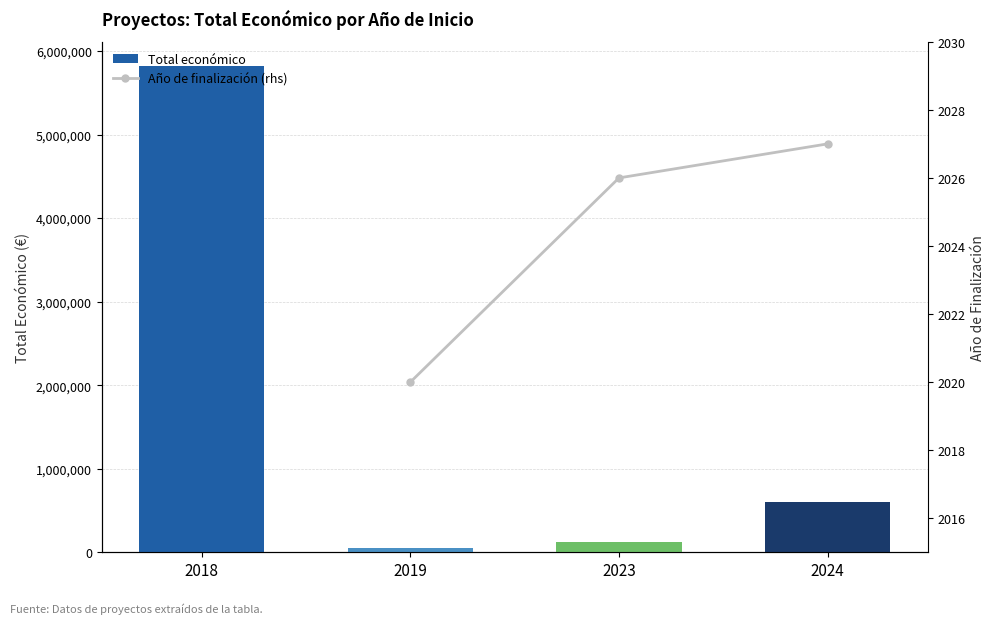

At how many categories does at least one series exceed 1223507?

1